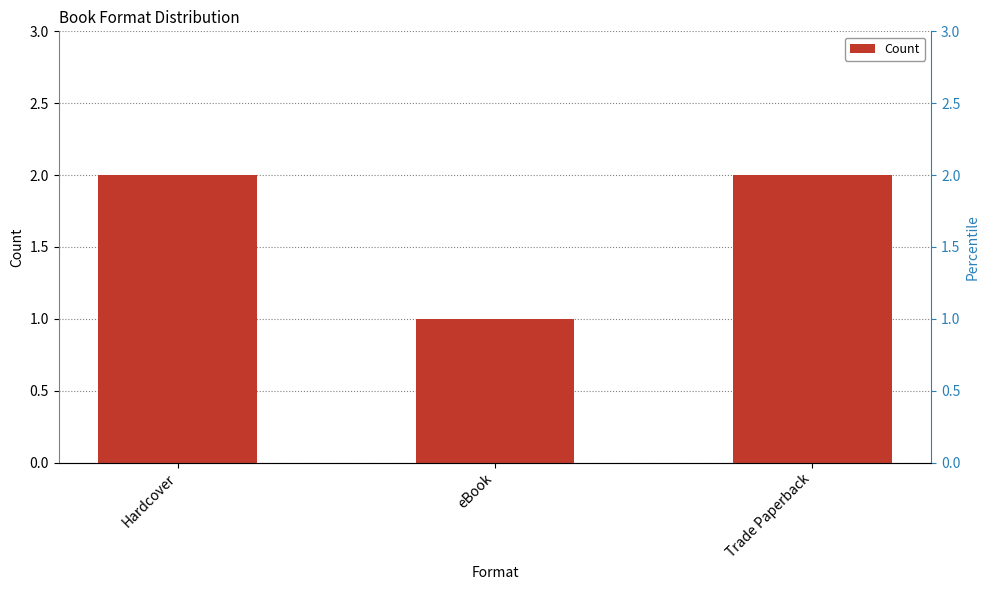

What is the label of the 1st bar from the left?

Hardcover